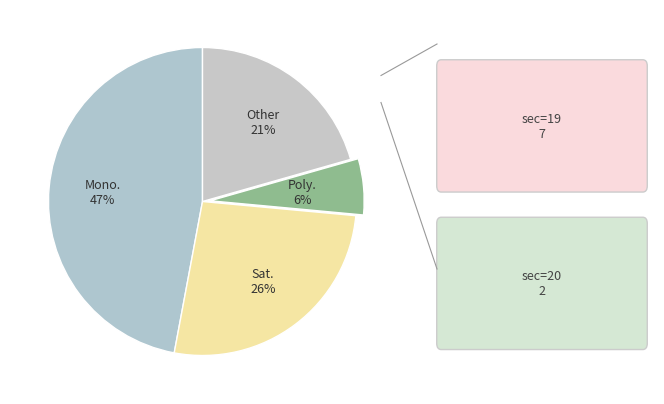

How many segments does this pie chart have?

4